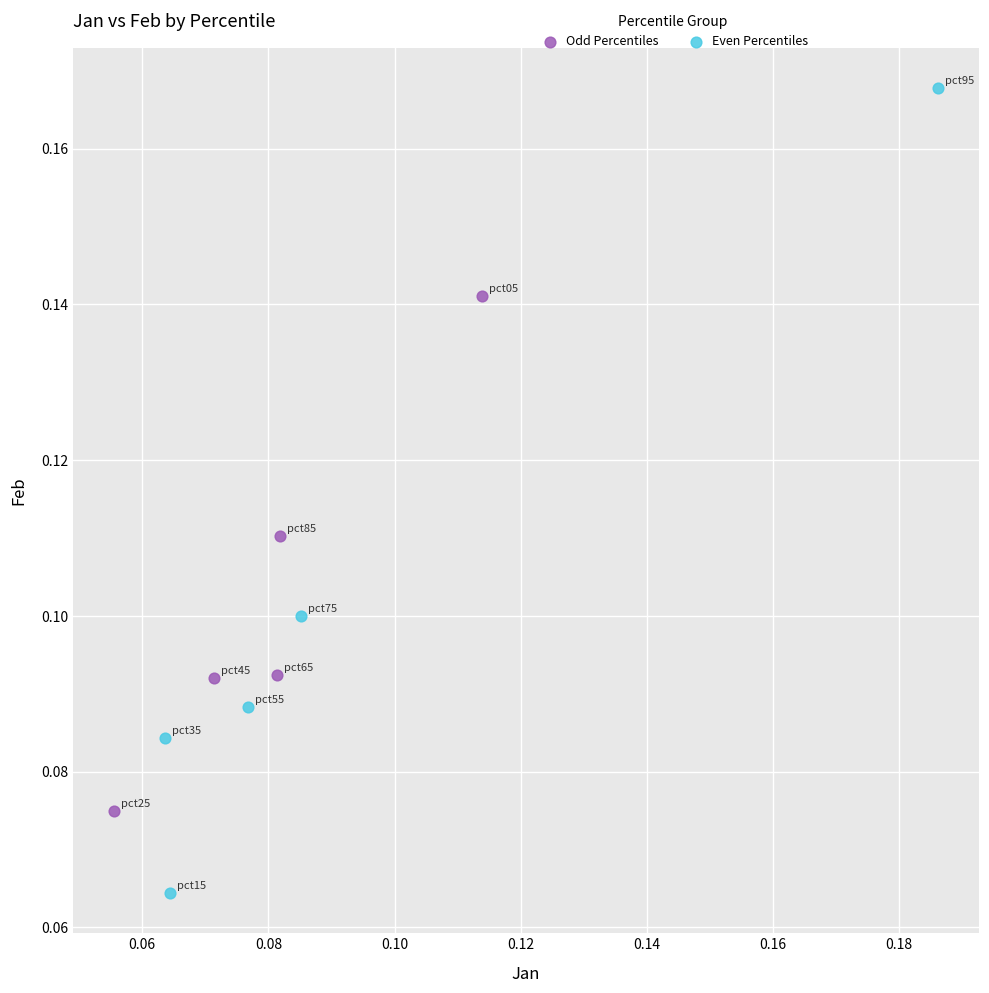

Which series reaches the maximum Y coordinate?

Even Percentiles